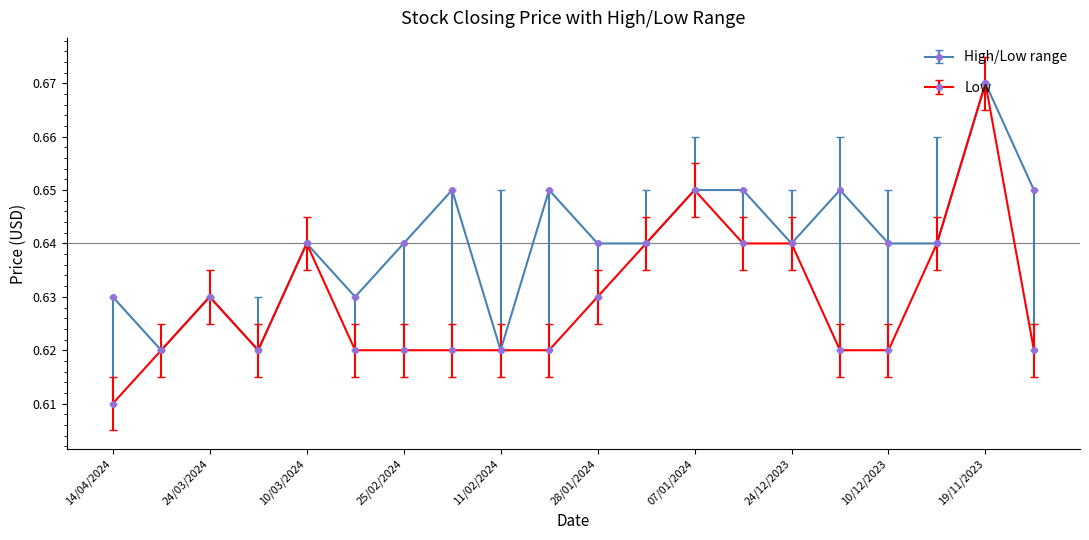

List the series in order of their overall mean, lowest first.

Low, High/Low range